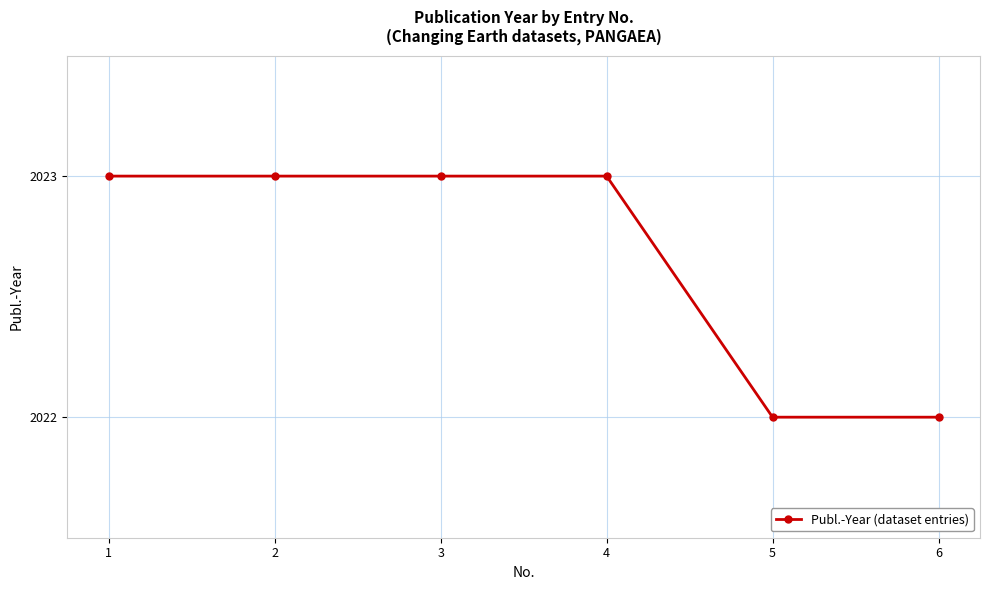

How many values are between 2022 and 2023?

6